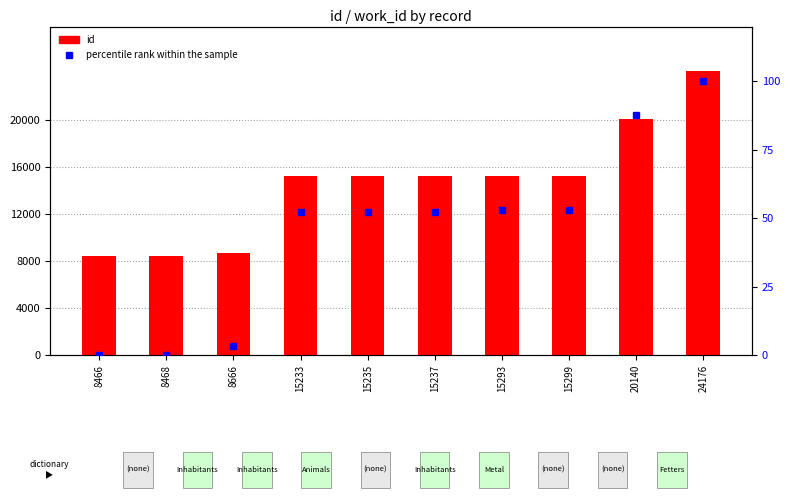

At how many categories does at least one series exceed 2062?

10